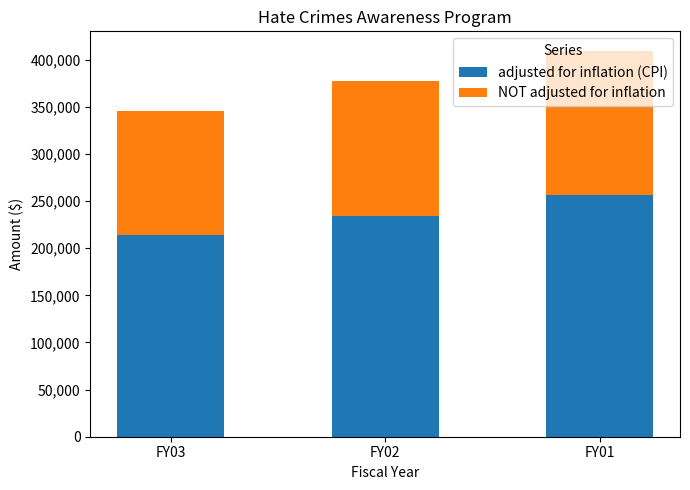

How many bars are there in total?

6